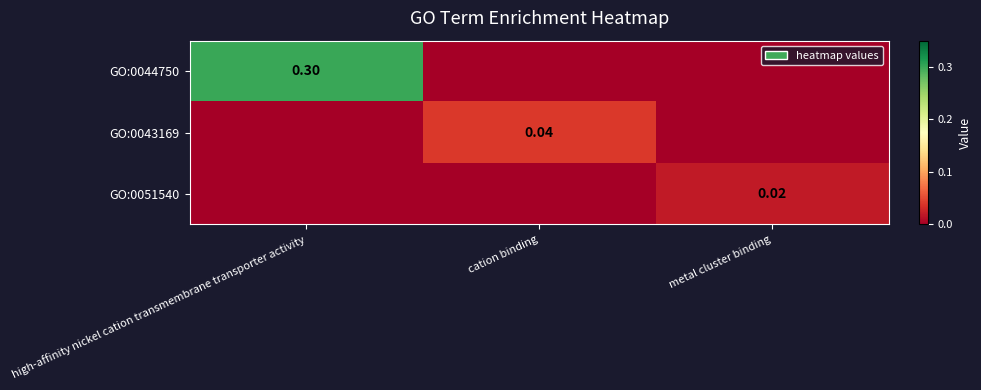

The GO:0044750 series shows 0.5 at high-affinity nickel cation transmembrane transporter activity. True or false?

False